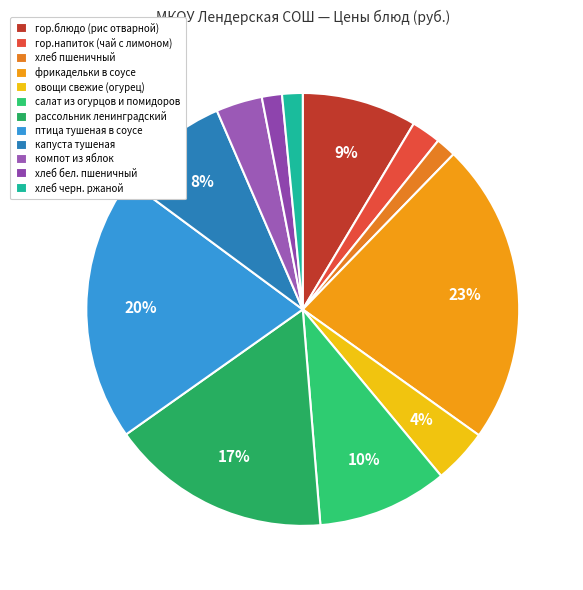

To the nearest percent, what is the difference between the птица тушеная в соусе and овощи свежие (огурец) slice percentages?

16%